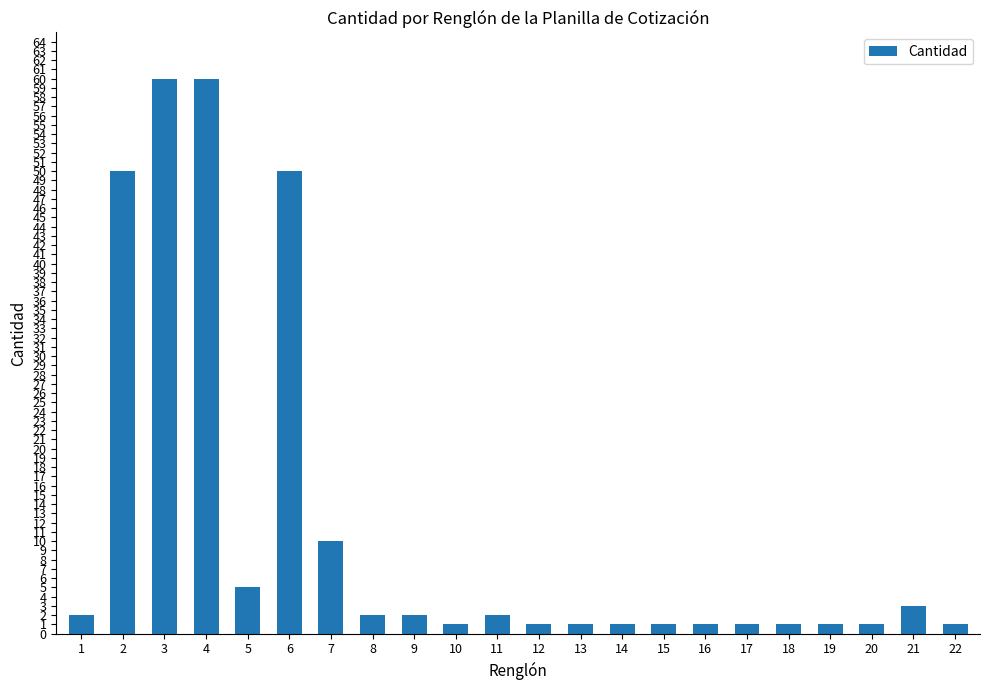

What is the difference between the maximum and minimum values?

59